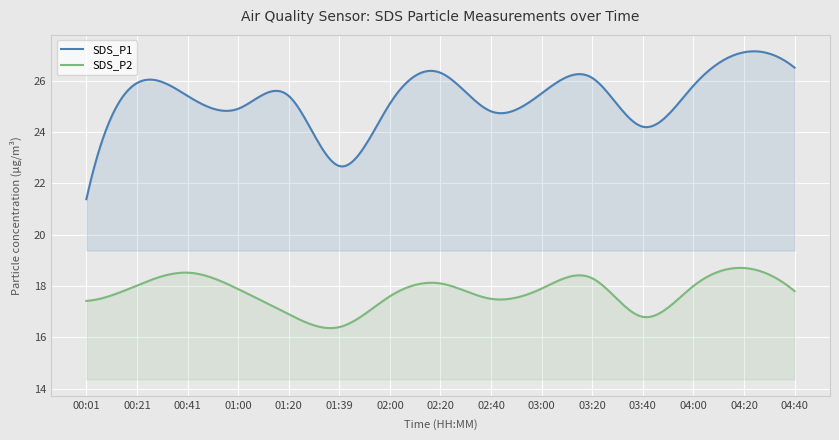

How many data points in SDS_P1 are less than 25?

5